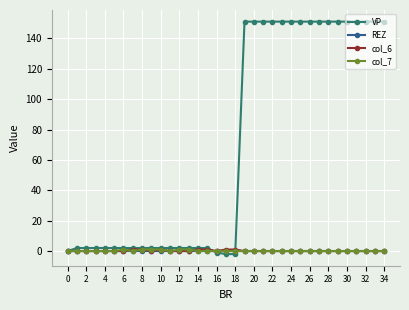

Which series has the largest range (max minus min)?

VP